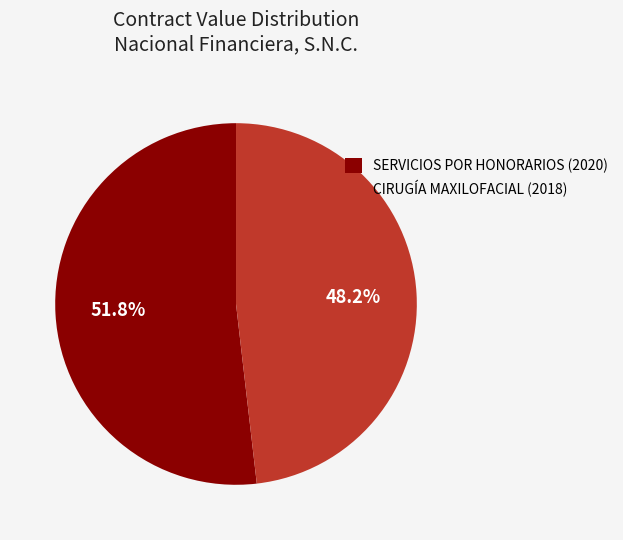

Rank the categories by value from highest to lowest.

SERVICIOS POR HONORARIOS (2020), CIRUGÍA MAXILOFACIAL (2018)